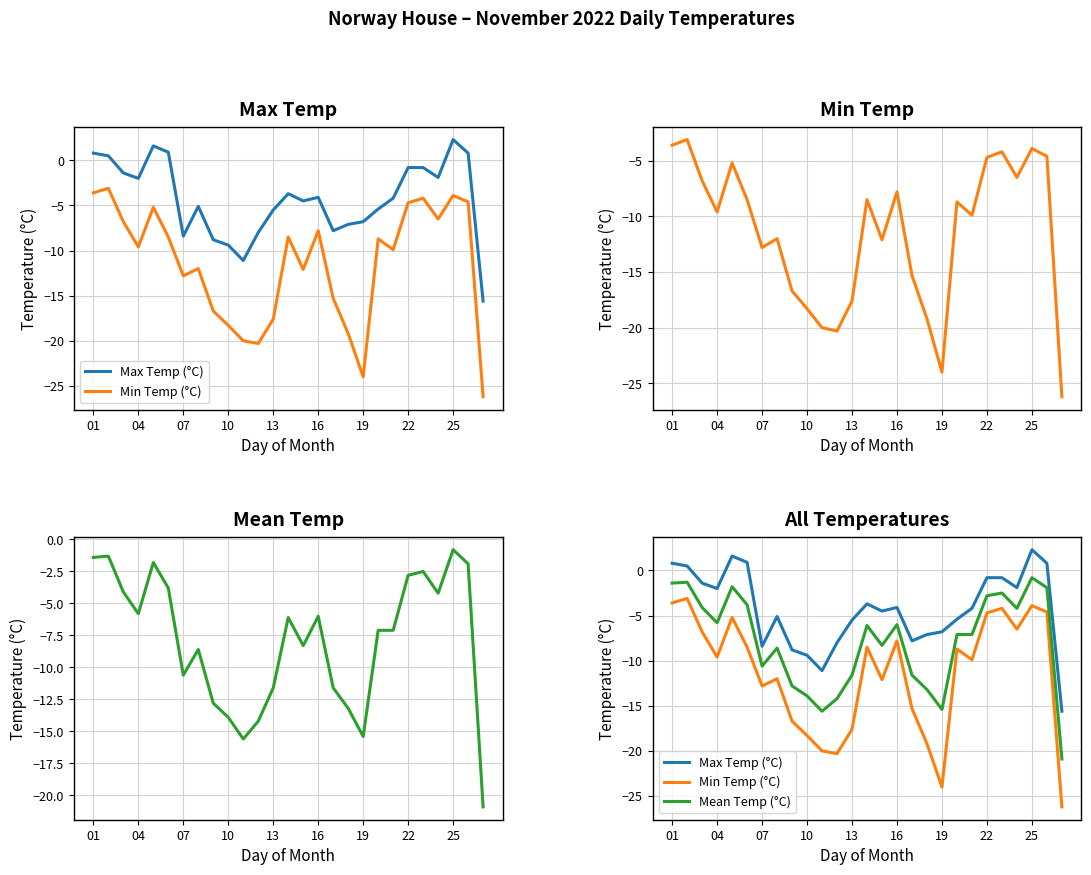

What is the maximum value for Mean Temp (°C)?

-0.8